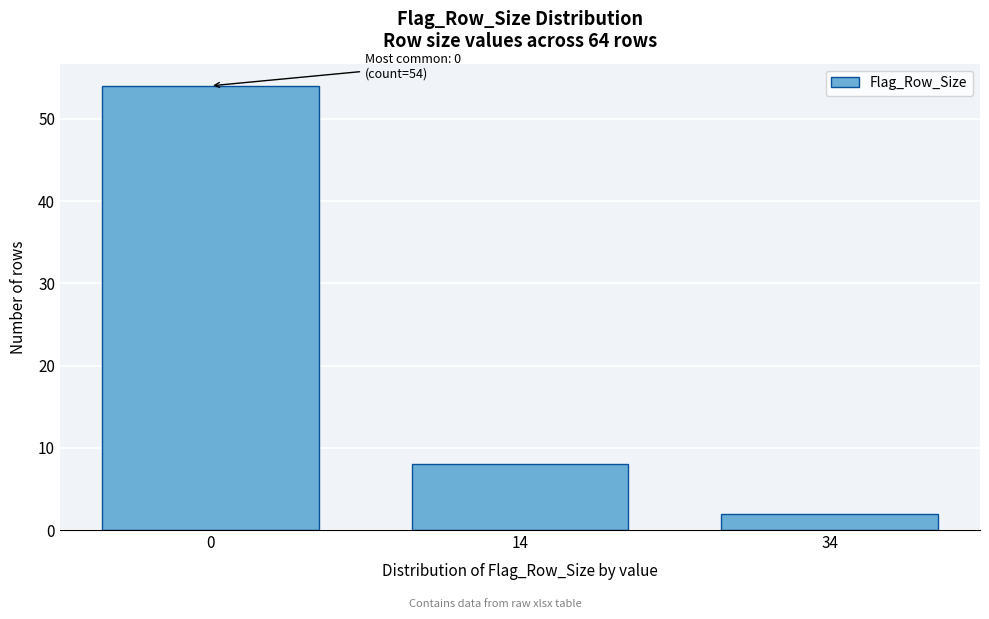

Reading right to left, what are all the values shown in this chart?

2	8	54